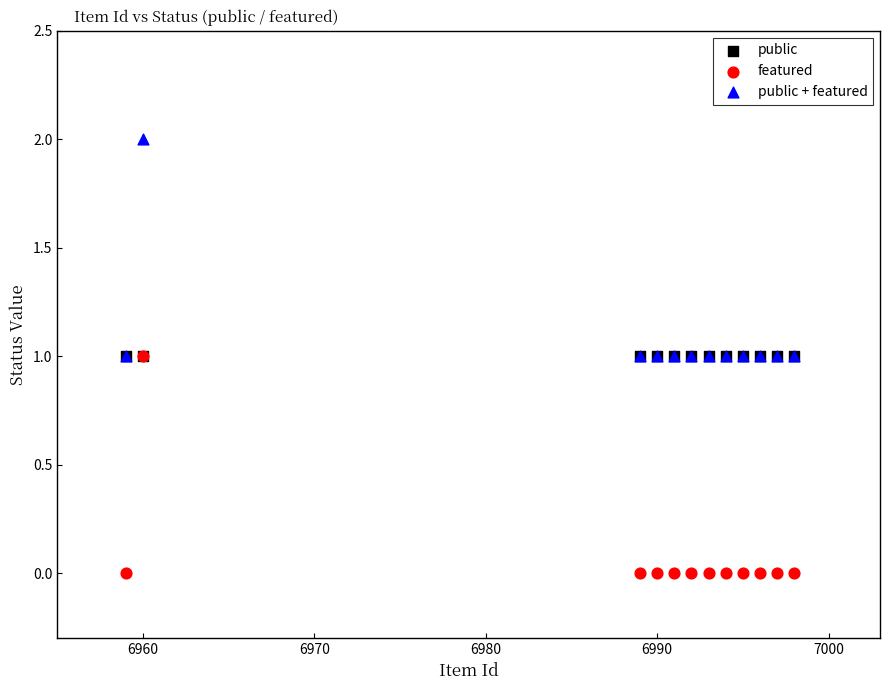

What are all the series names shown in the legend?

public, featured, public + featured